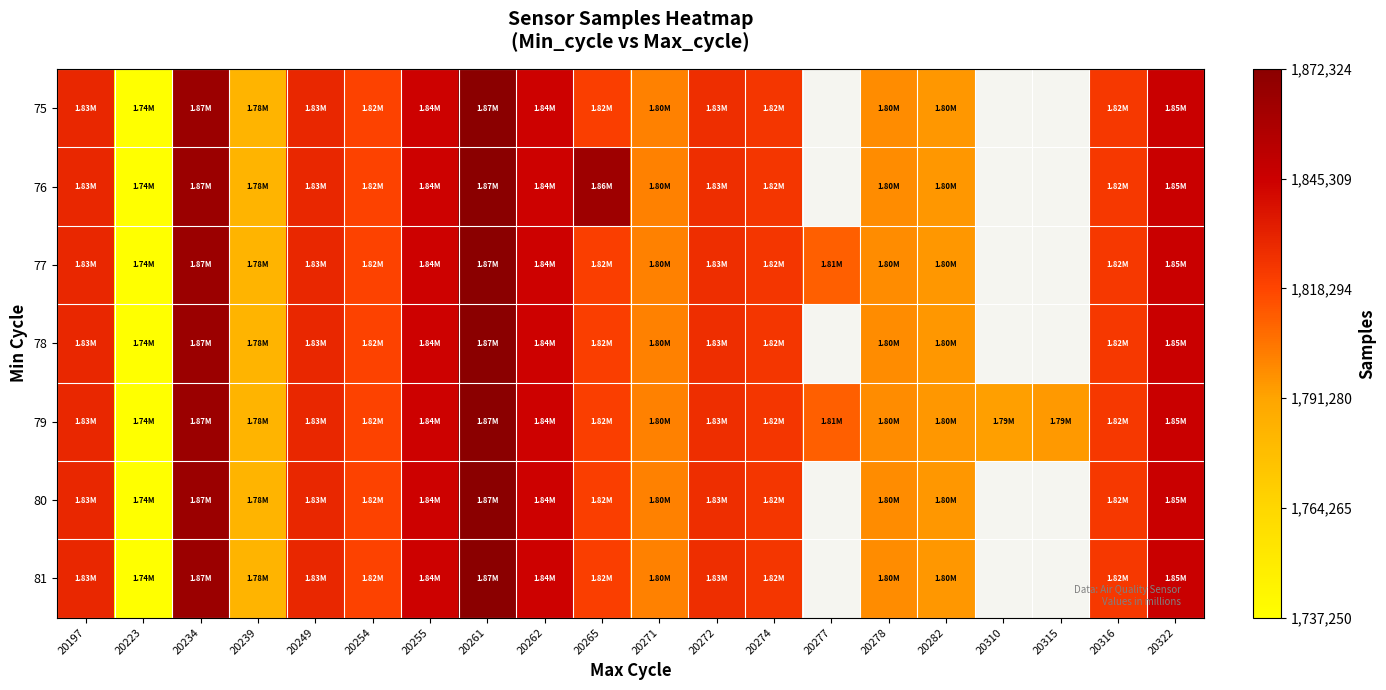

At which label is 80 closest to 1804787?

20271